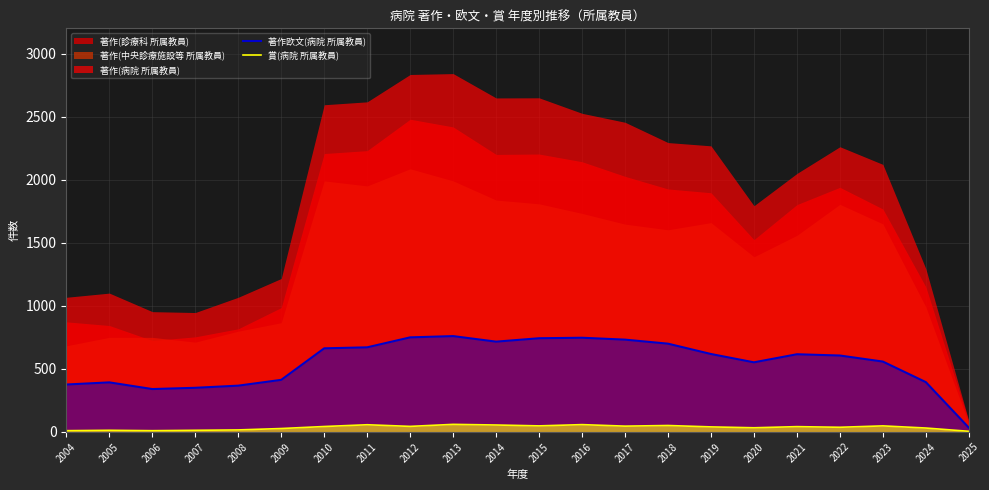

Is the value of 賞(病院 所属教員) at 2008 greater than the value of 著作欧文(病院 所属教員) at 2018?

No